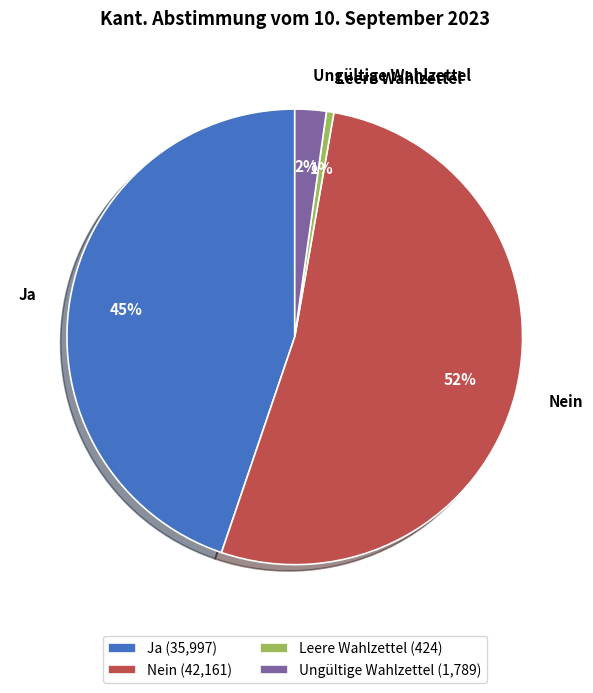

Count the number of slices in the pie.

4